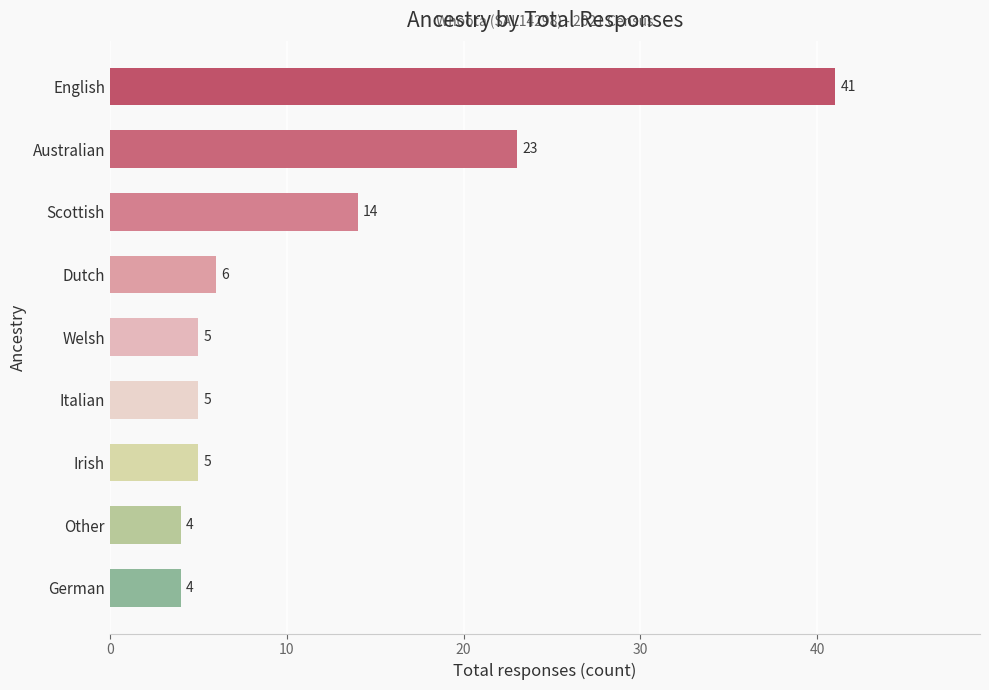

Reading top to bottom, what are all the values shown in this chart?

English=41	Australian=23	Scottish=14	Dutch=6	Welsh=5	Italian=5	Irish=5	Other=4	German=4